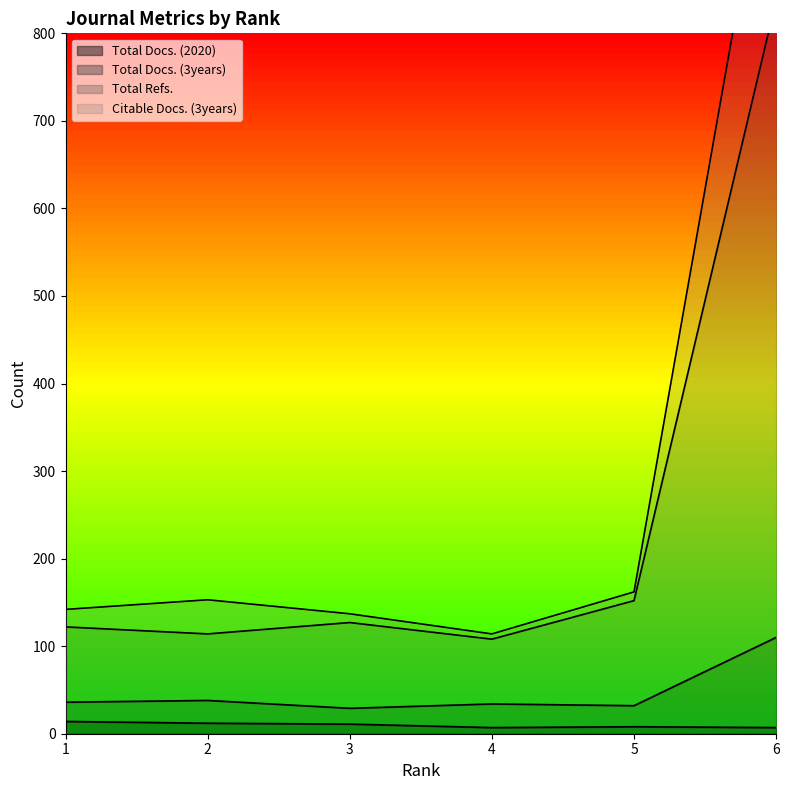

What are all the series names shown in the legend?

Total Docs. (2020), Total Docs. (3years), Total Refs., Citable Docs. (3years)